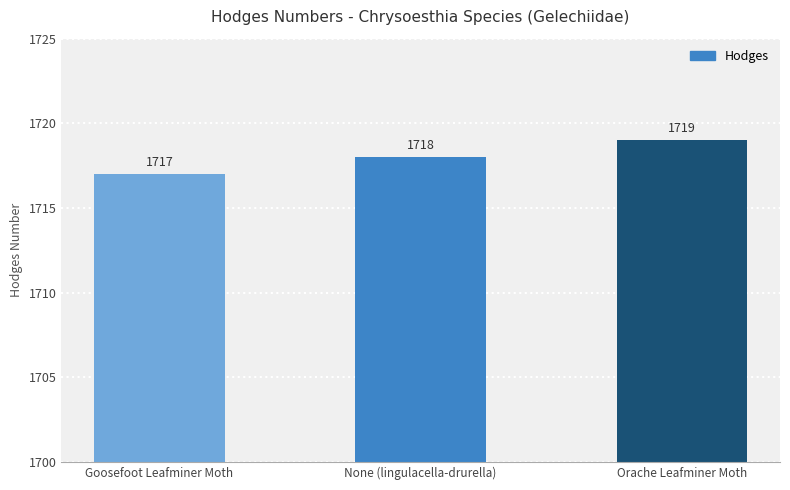

What is the change in value from None (lingulacella-drurella) to Orache Leafminer Moth?

+1